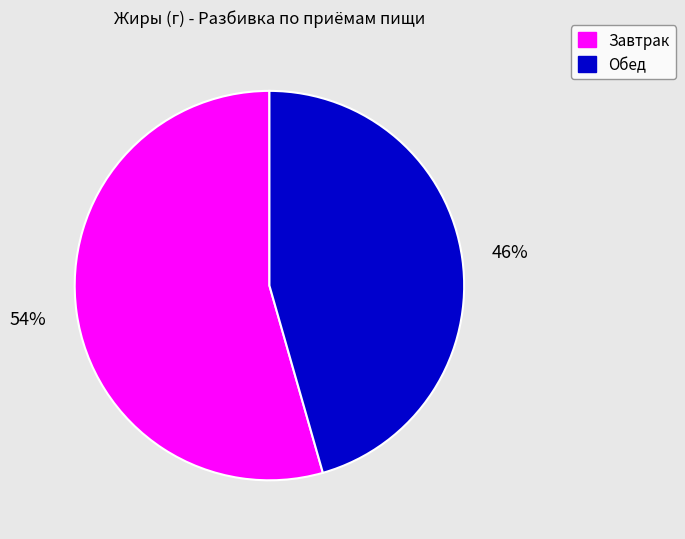

What is the smallest slice in the pie chart?

Обед